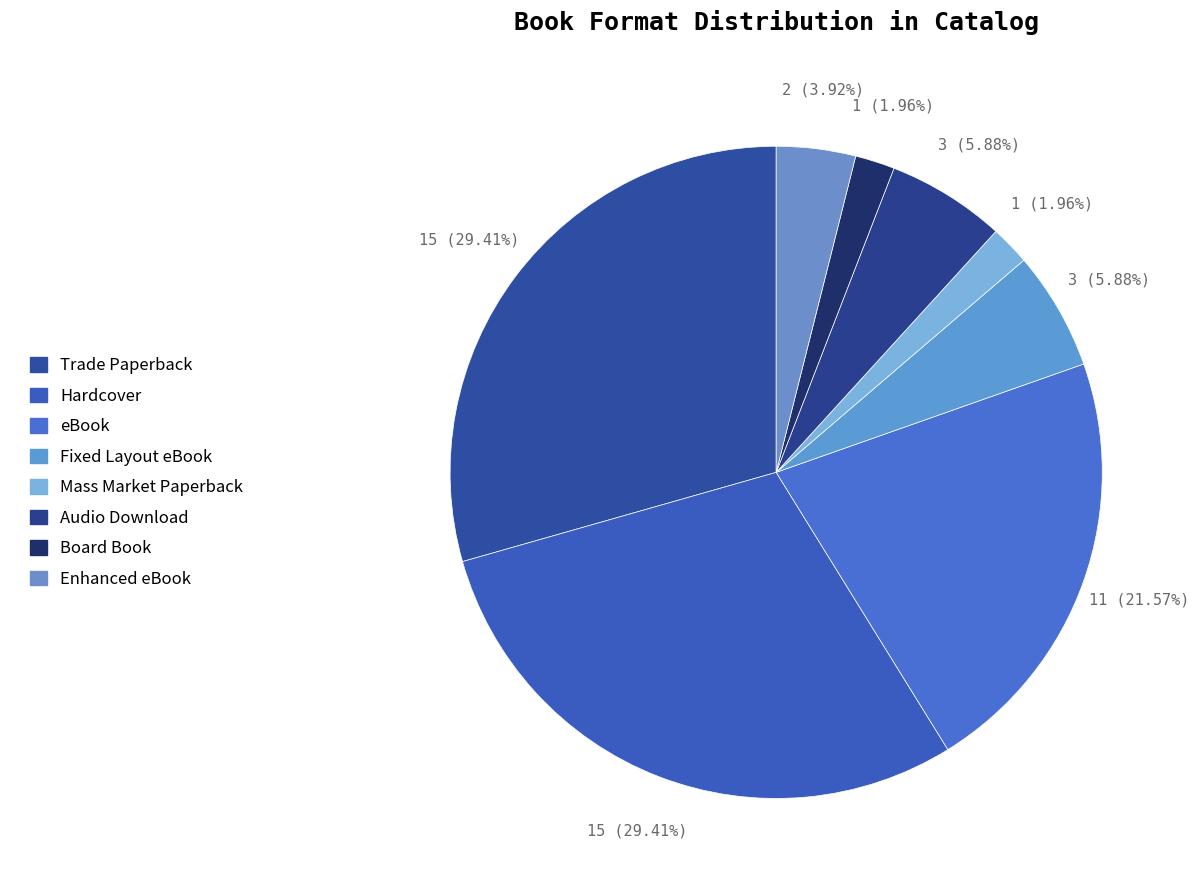

Is it true that Trade Paperback is 16% of the pie?

False